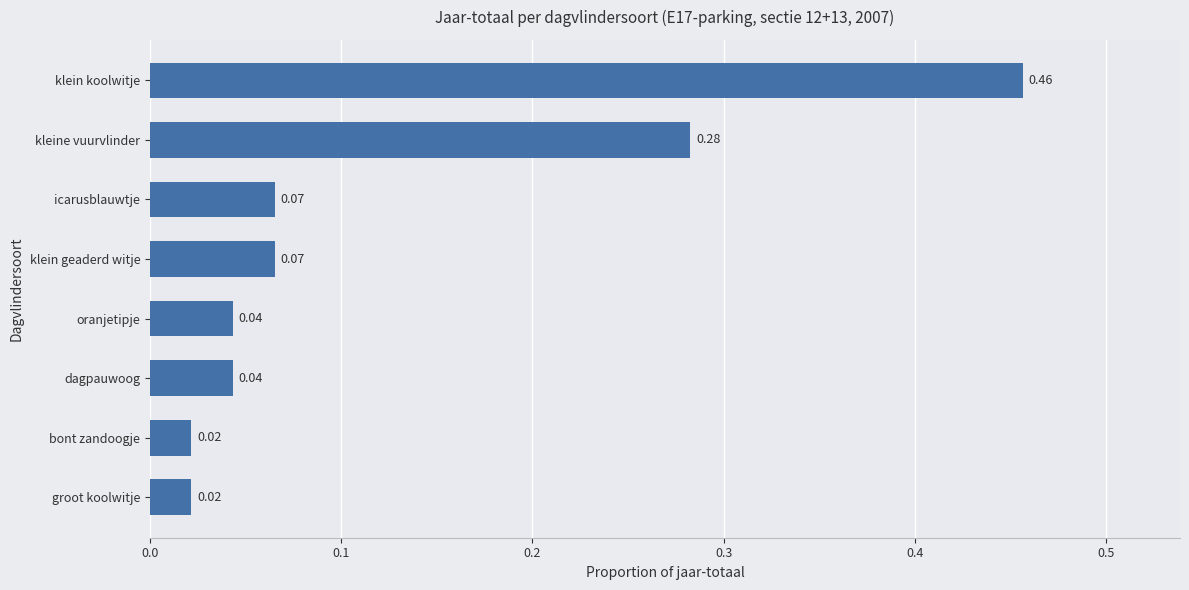

What is the difference between the maximum and minimum values?

0.4